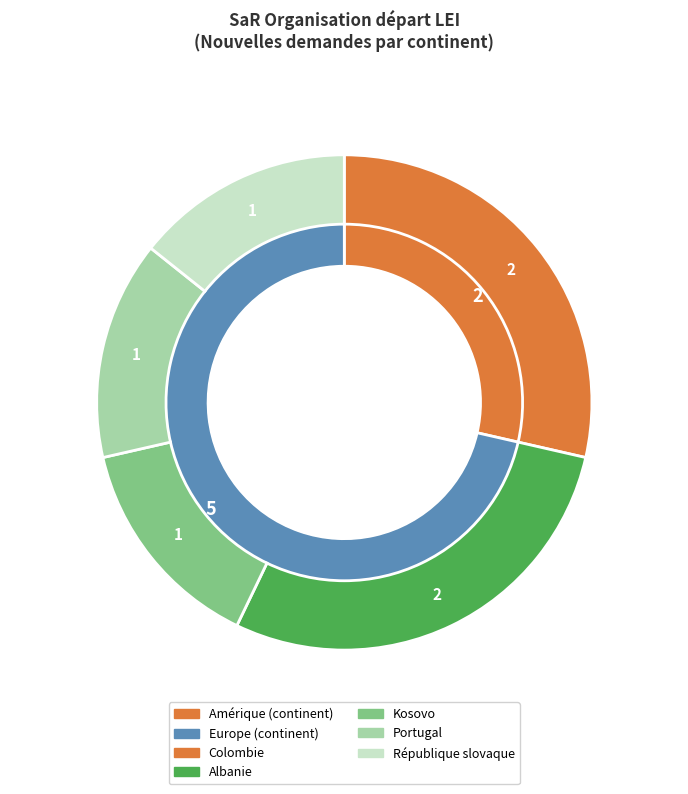

Rank the categories by value from lowest to highest.

Amérique, Europe